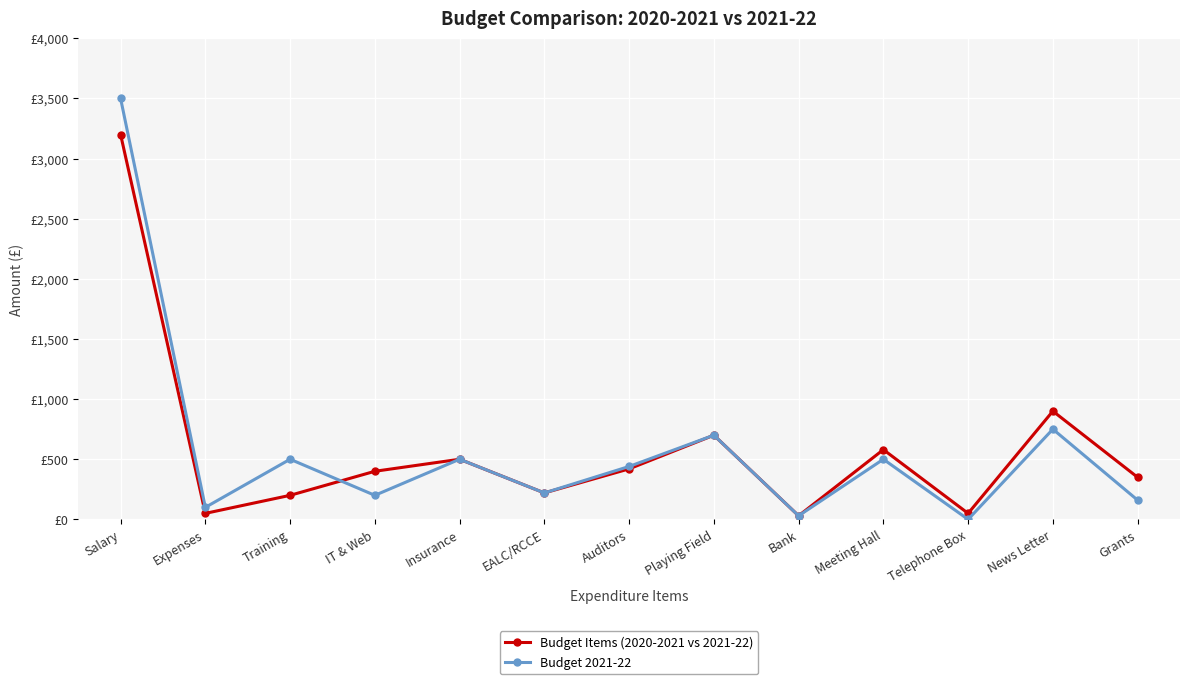

True or false: Budget 2021-22 has more than 1 interior local peaks.

True